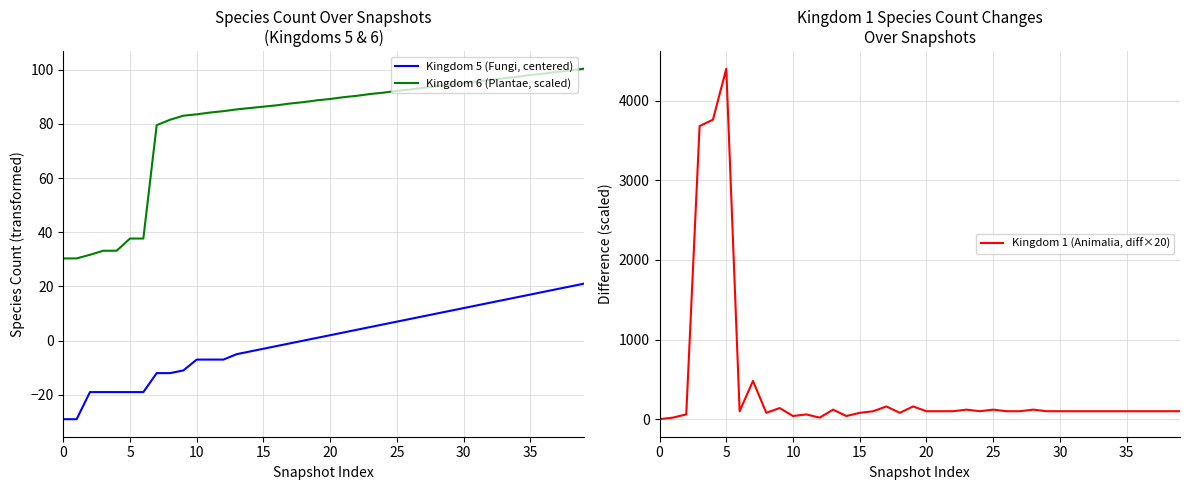

What is the maximum value for Kingdom 5 (Fungi, centered)?

21.0